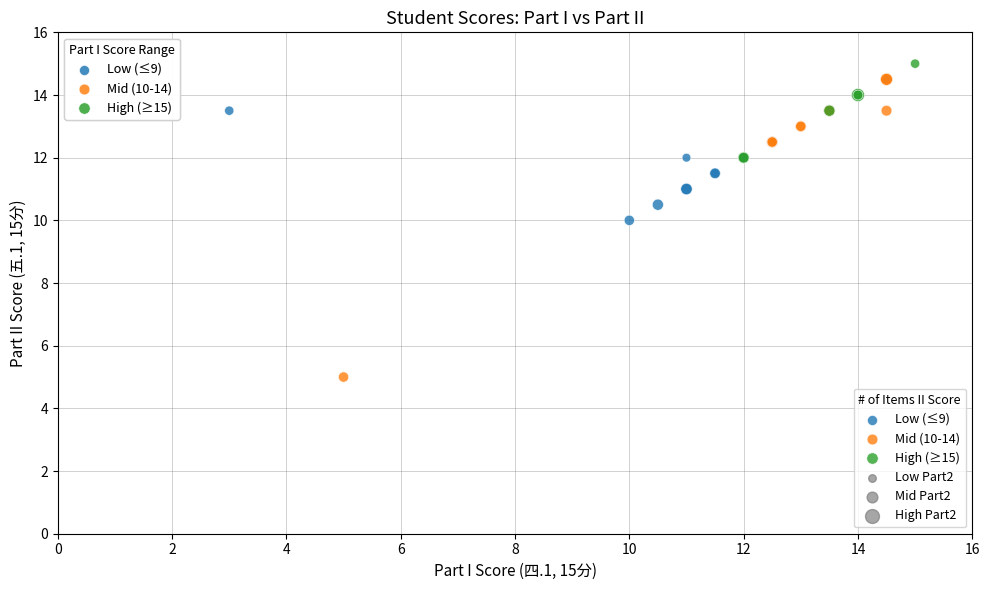

Which series contains the lowest Y value?

Mid (10-14)